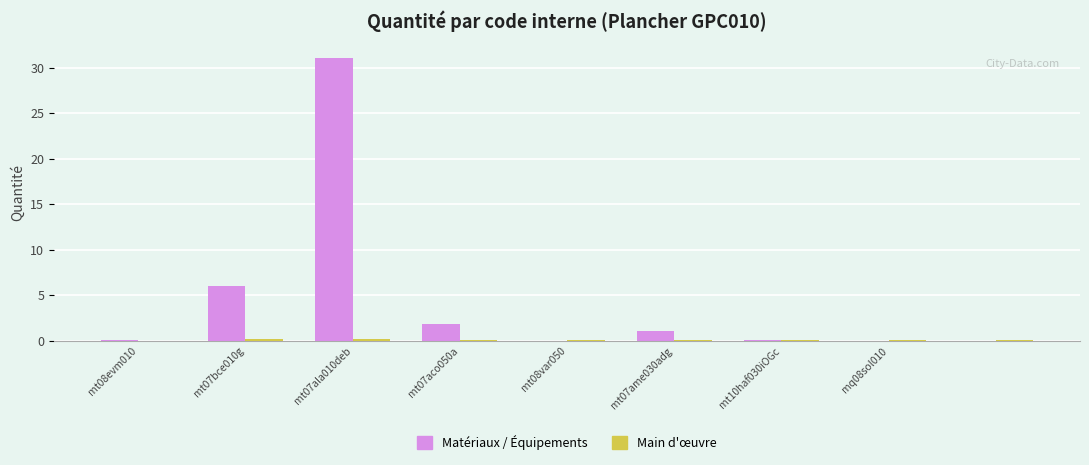

Which series has the largest total across all categories?

Matériaux / Équipements